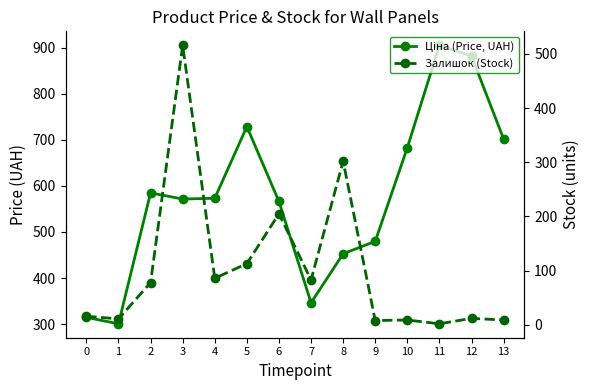

What is the sum of the Залишок (Stock) values at 11 and 13?

11.0